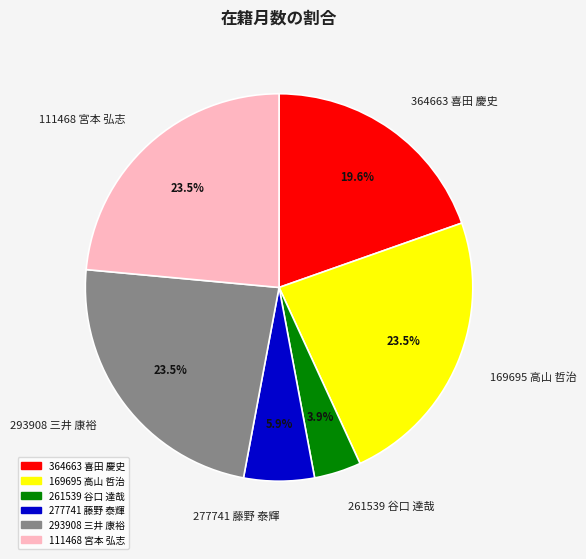

Count the number of slices in the pie.

6